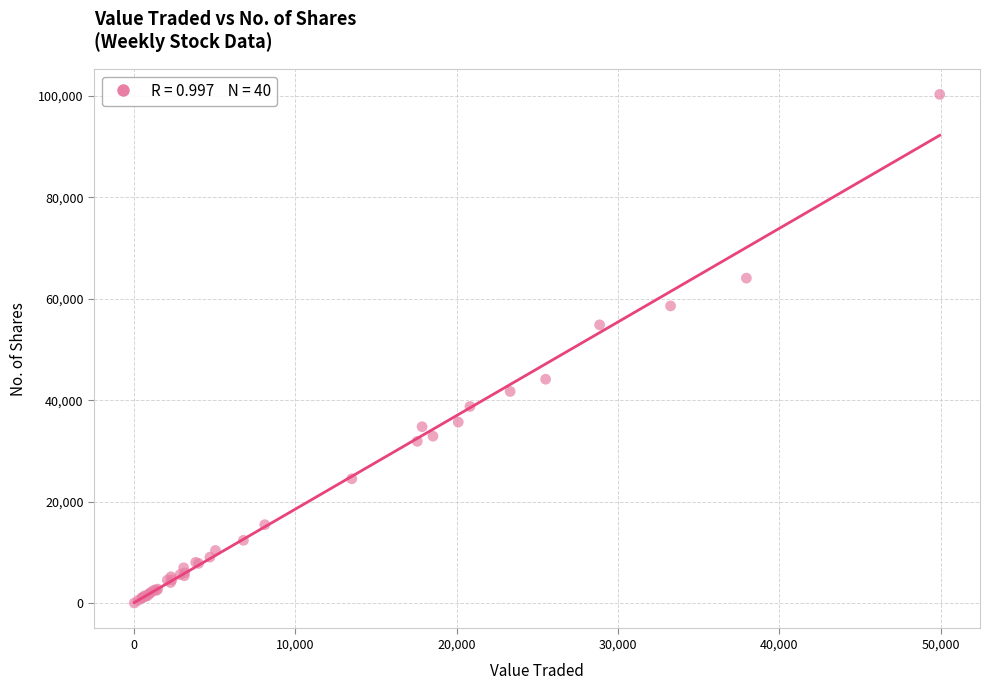

What Y value in the scatter plot is closest to 50174?

54879